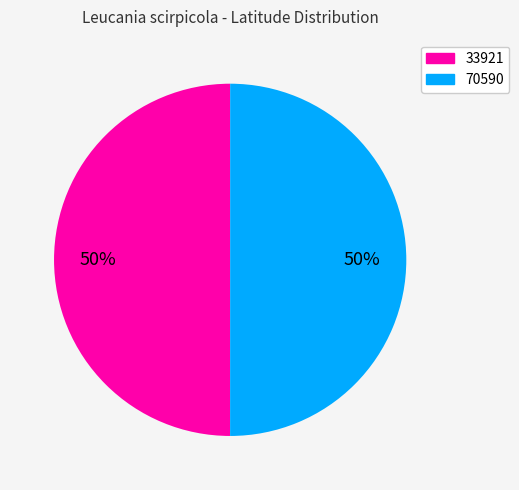

Do 33921 and 70590 together represent more than half of the pie?

Yes